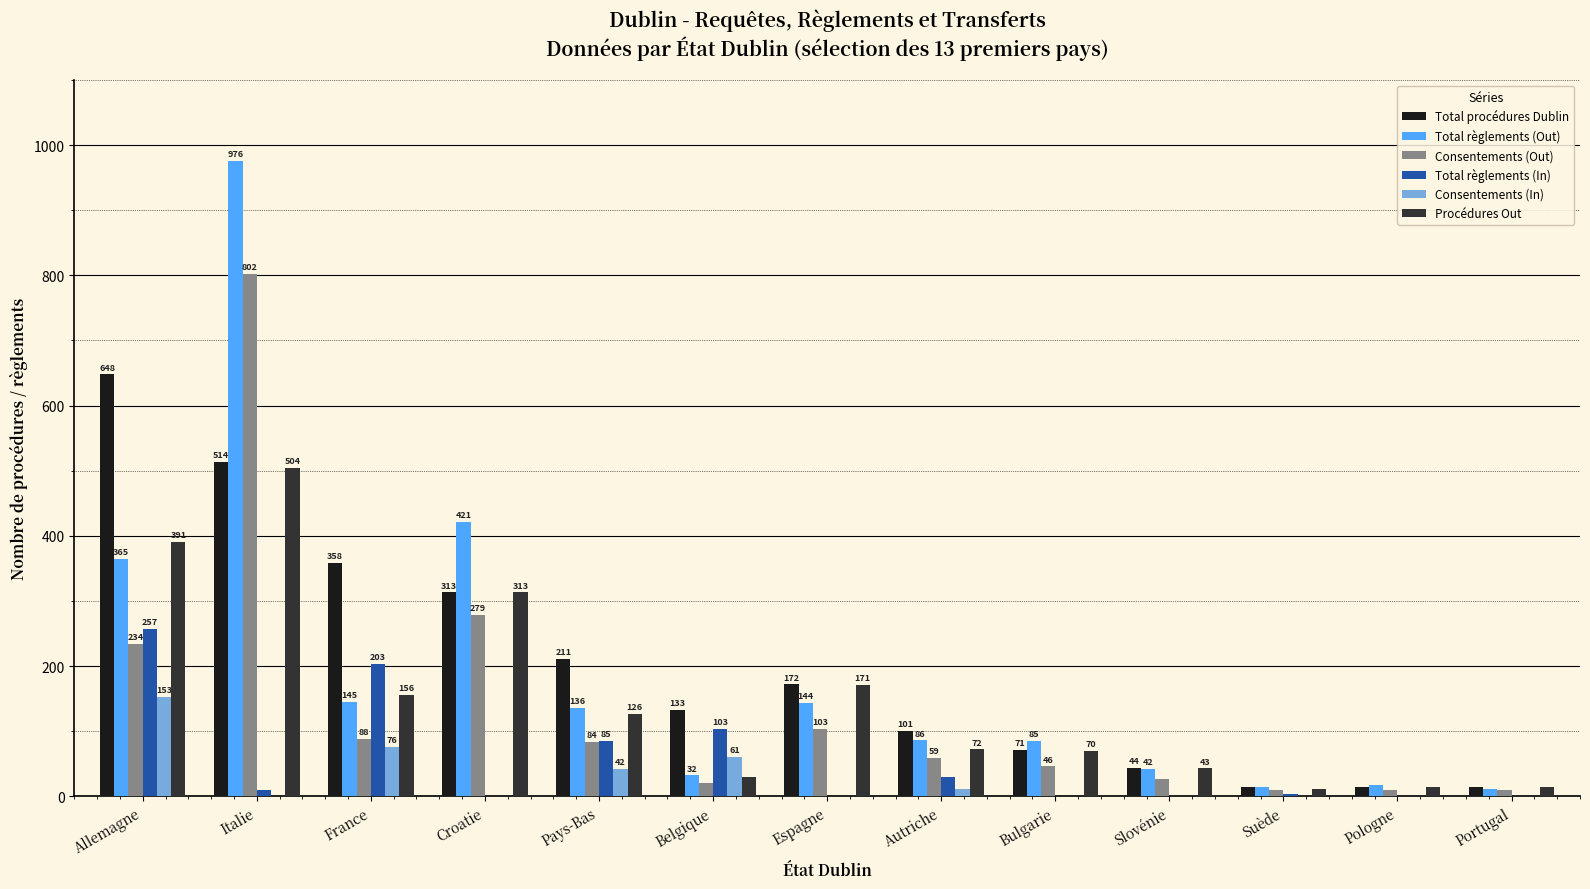

True or false: Consentements (Out) has a value of 46 at Bulgarie.

True